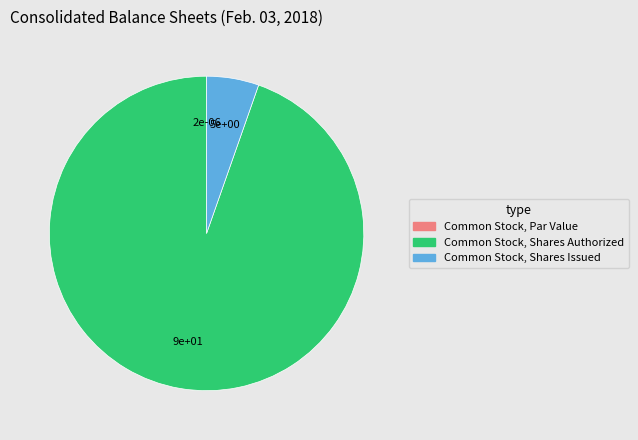

Does Common Stock, Shares Issued represent more than half of the total?

No